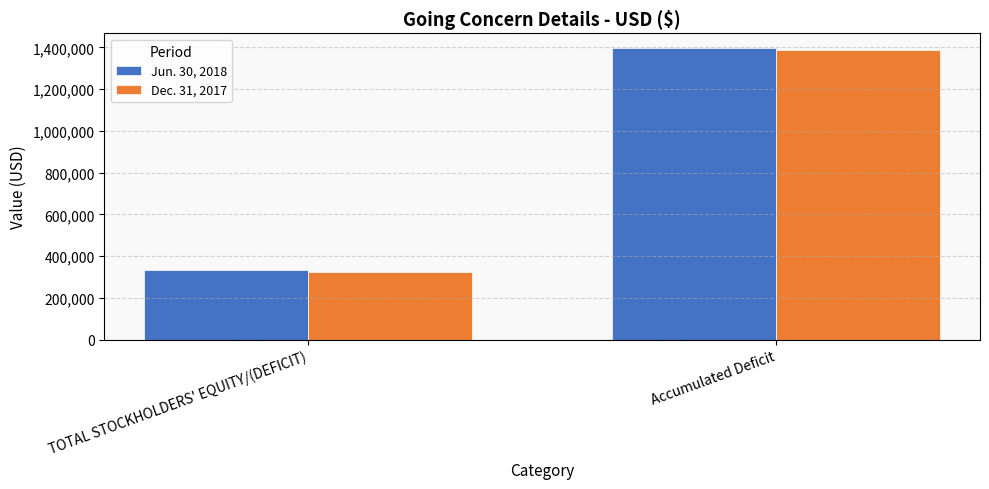

What is the total value across all series at TOTAL STOCKHOLDERS' EQUITY/(DEFICIT)?

653614